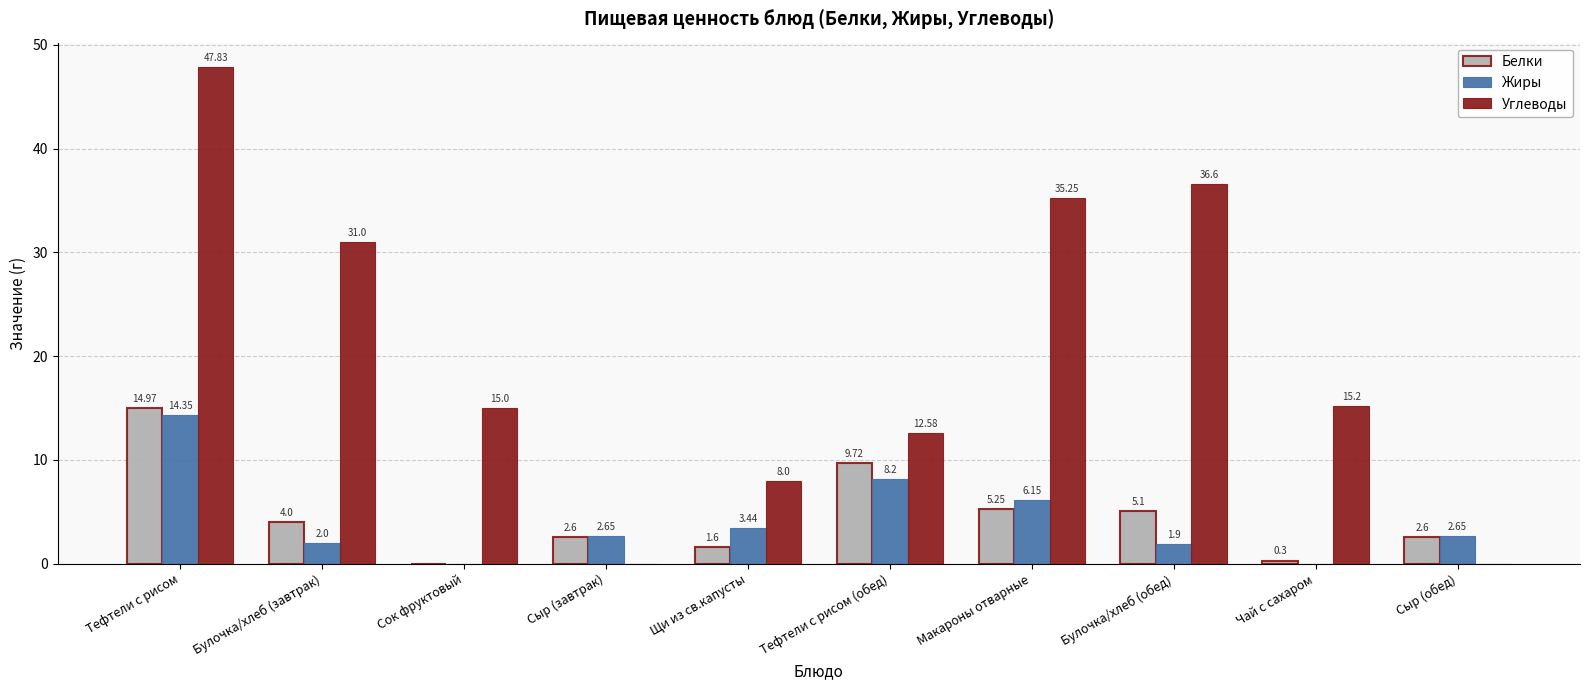

Which category has the highest value in the Белки series?

Тефтели с рисом